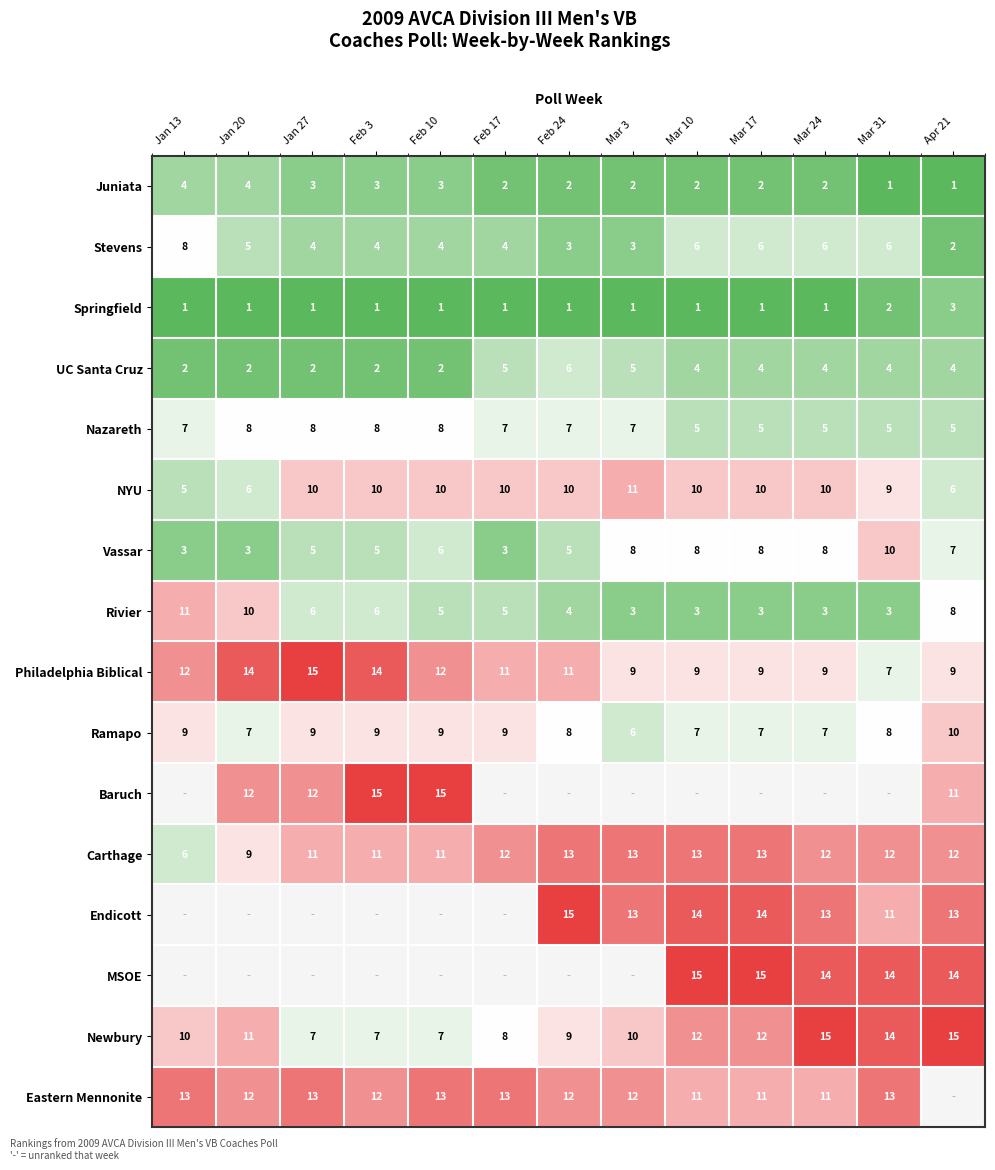

Where does the Rivier series first go above 5?

Jan 13